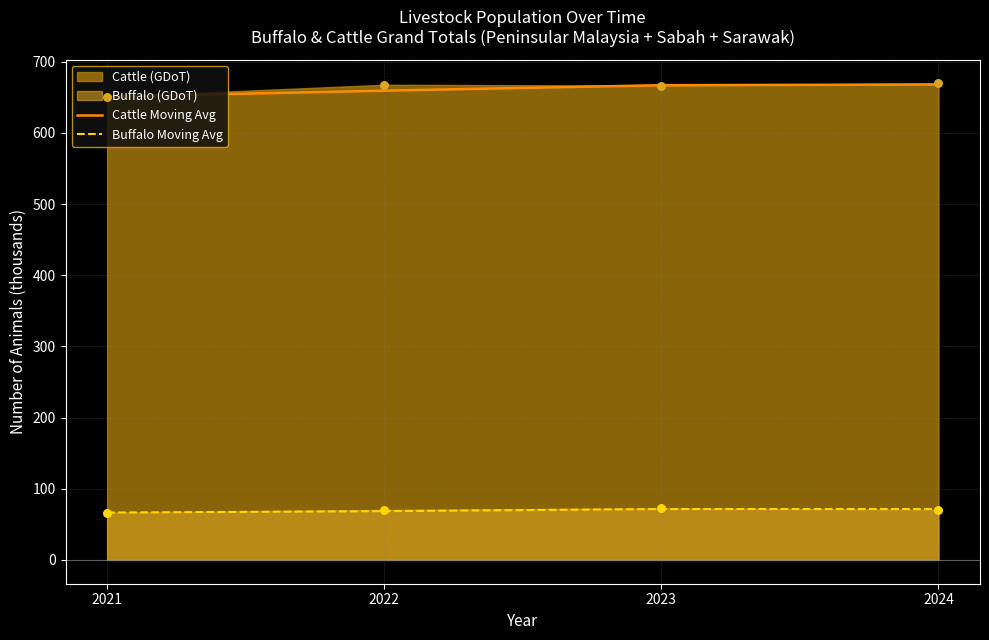

Is the value of Cattle Moving Avg at 2024 greater than the value of Buffalo Moving Avg at 2022?

Yes